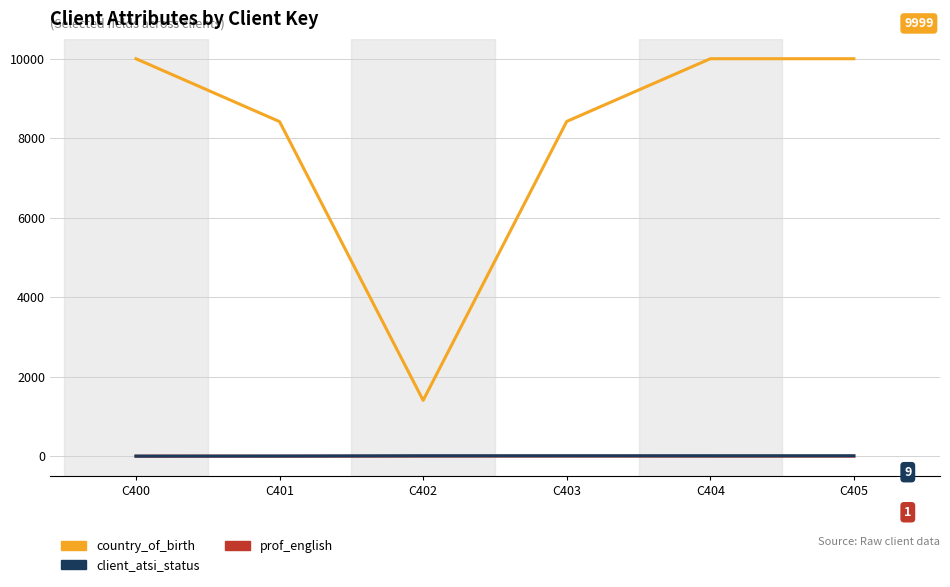

What is the greatest value displayed?

9999